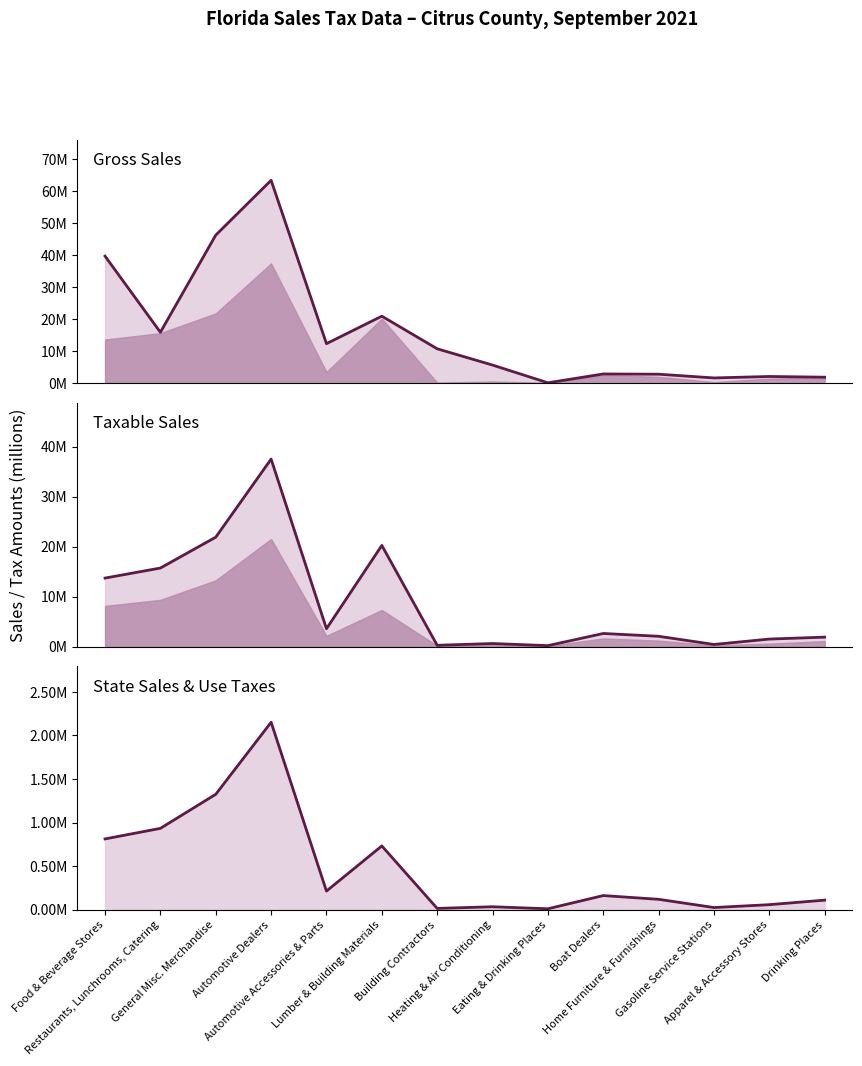

True or false: Gross Sales and Taxable Sales cross at least once.

False